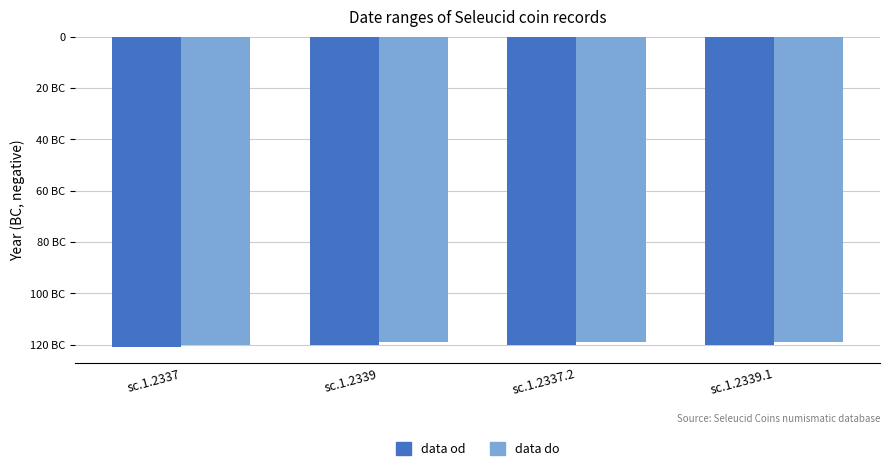

Which series has the widest spread of values?

data od